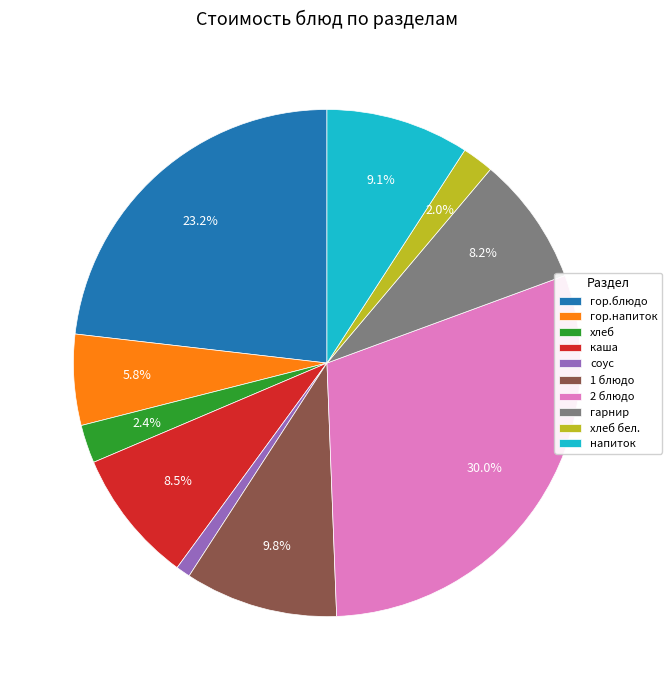

What percentage is the хлеб бел. slice, to the nearest percent?

2%